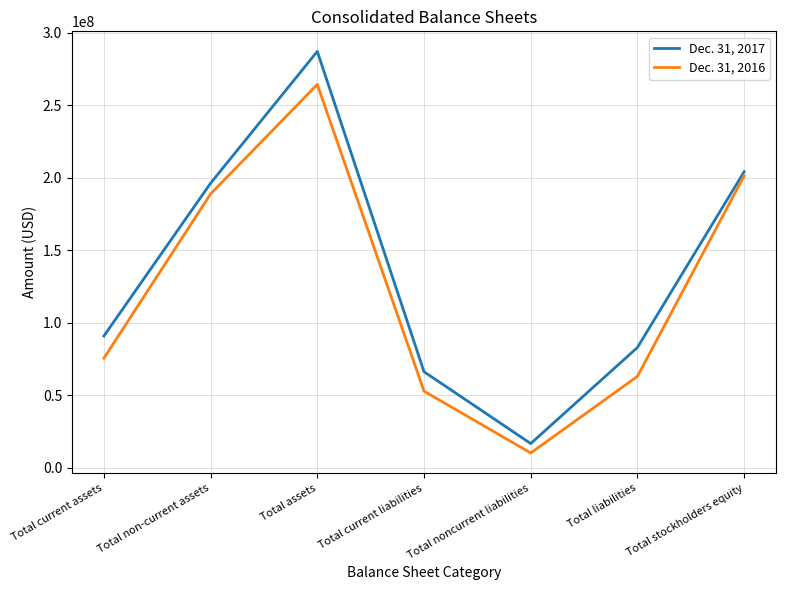

At how many categories does at least one series exceed 24335999?

6